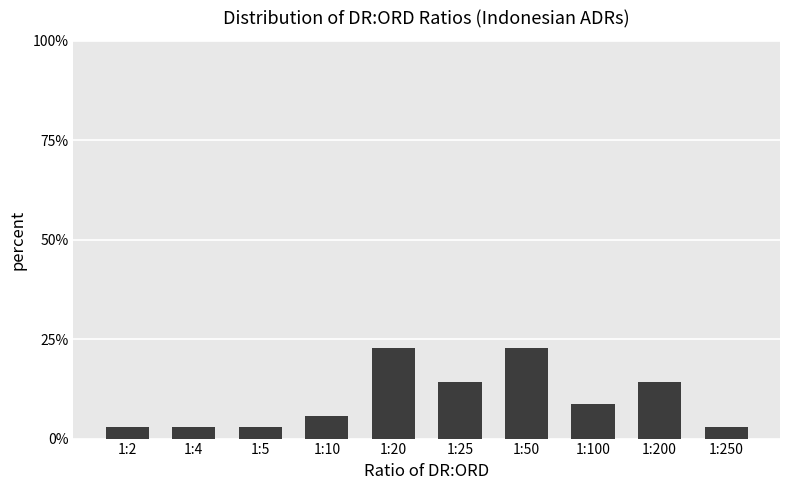

Reading left to right, list all the values displayed in this chart.

2.9	2.9	2.9	5.7	22.9	14.3	22.9	8.6	14.3	2.9